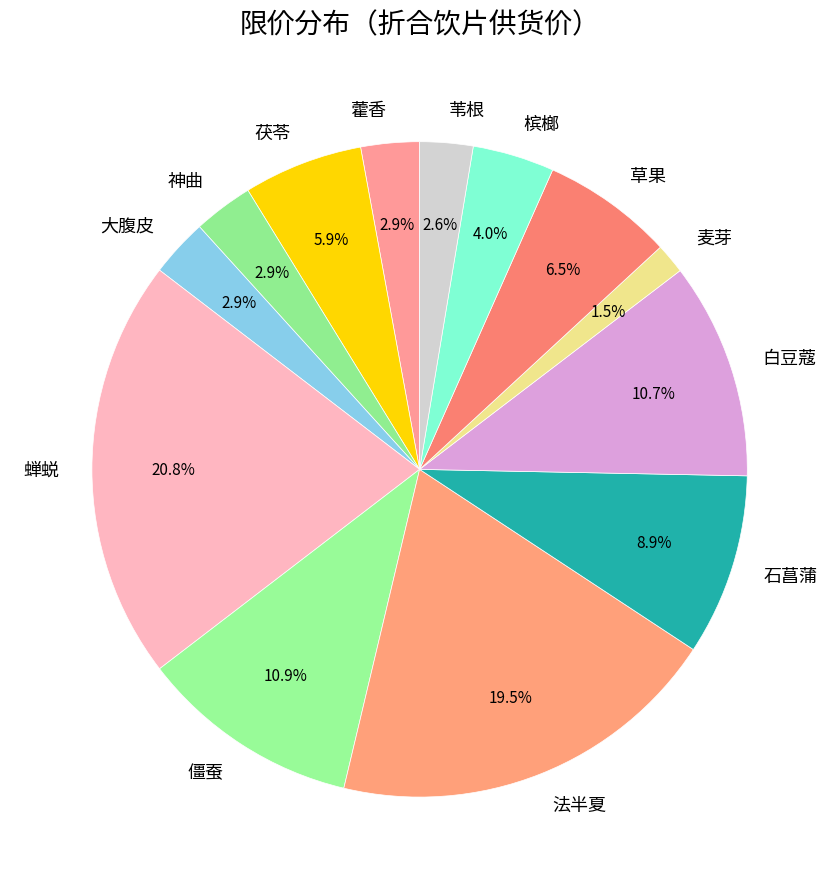

Which category has the smallest portion of the pie?

麦芽